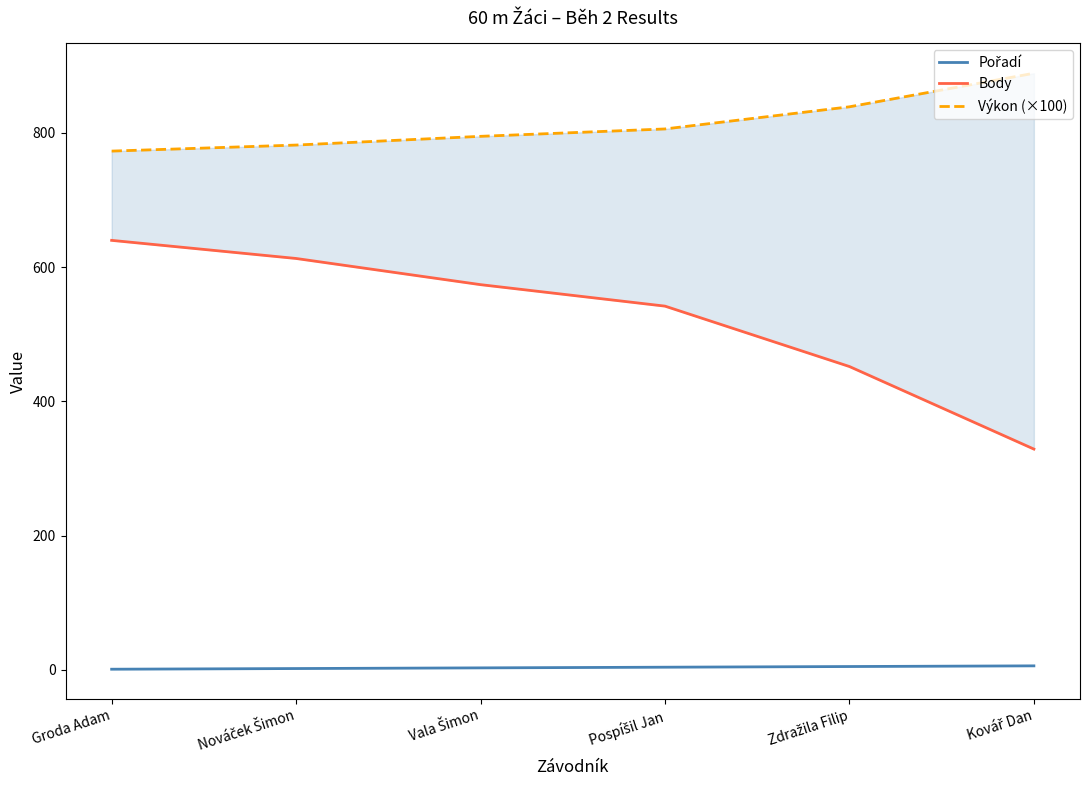

Rank the categories by Výkon (×100) value from lowest to highest.

Groda Adam, Nováček Šimon, Vala Šimon, Pospíšil Jan, Zdražila Filip, Kovář Dan